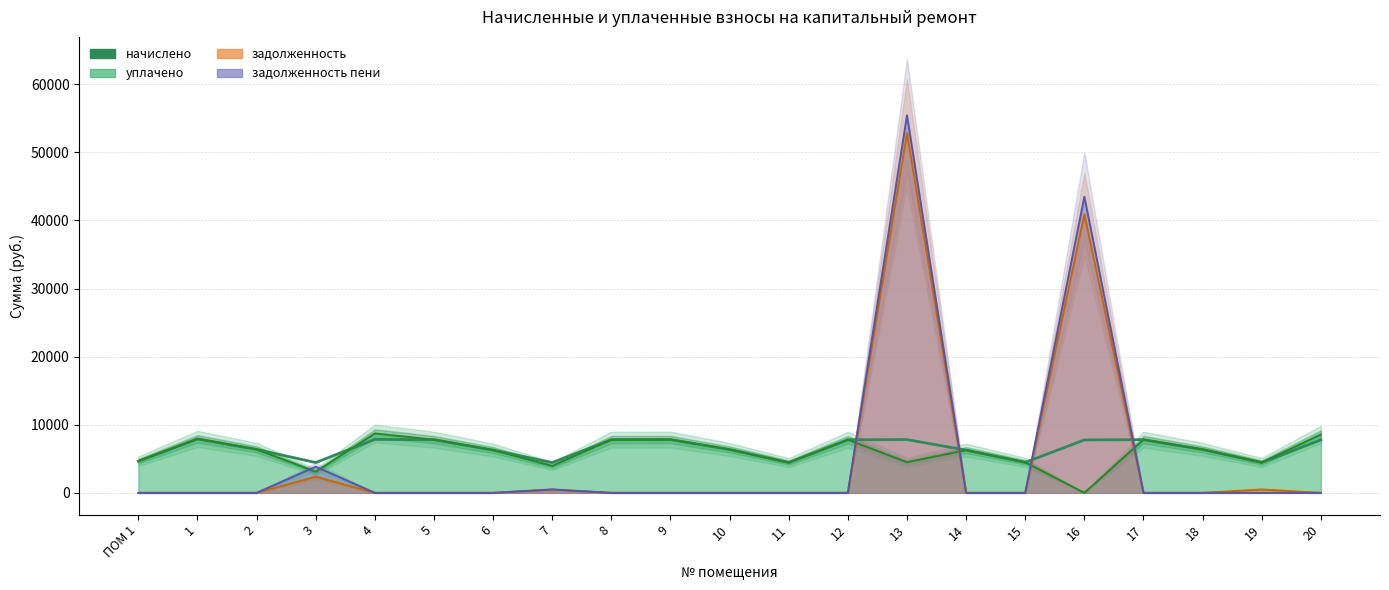

Which label corresponds to the largest value in the chart?

1